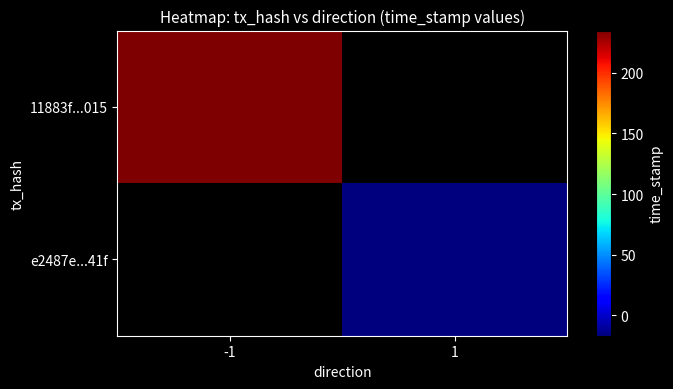

How many categories are shown in the chart?

2